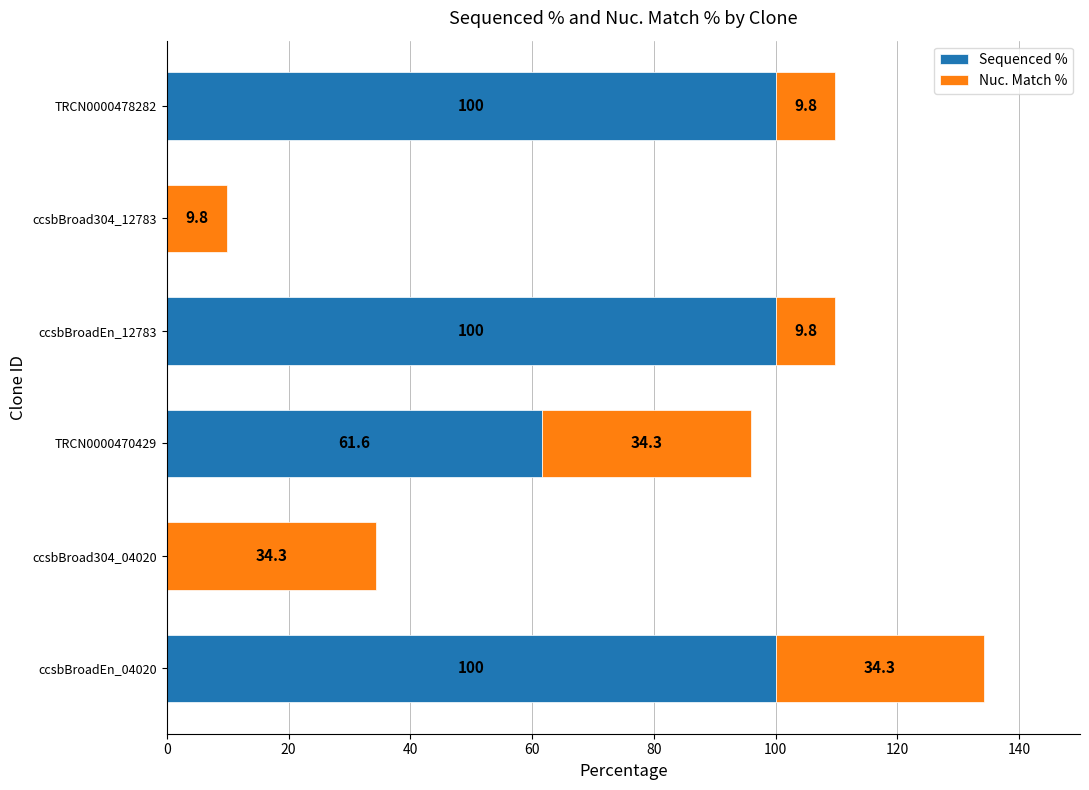

How many series are shown in this chart?

2